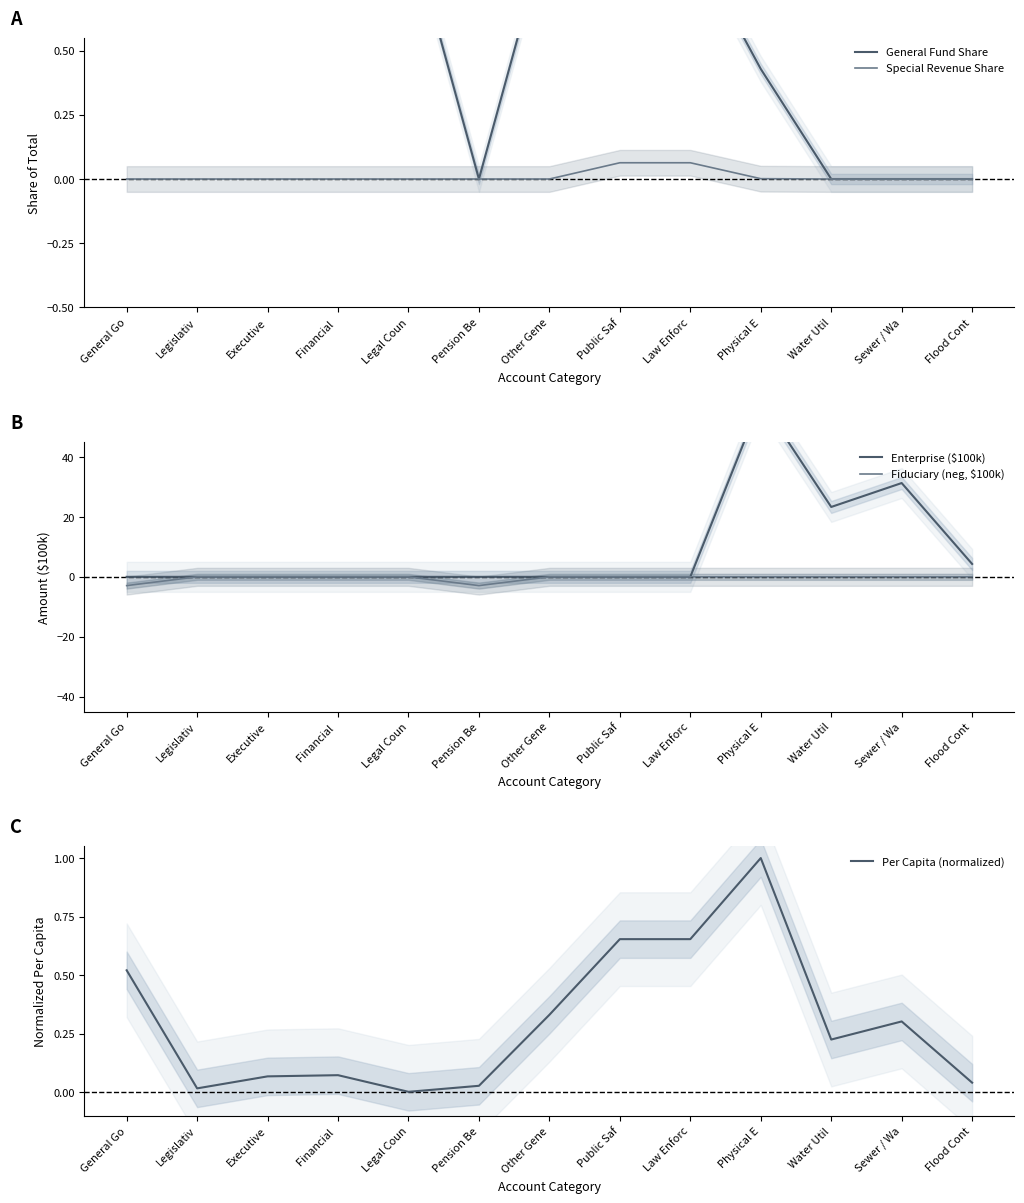

In General Fund Share, how many points are higher than both neighbors (excluding endpoints)?

1